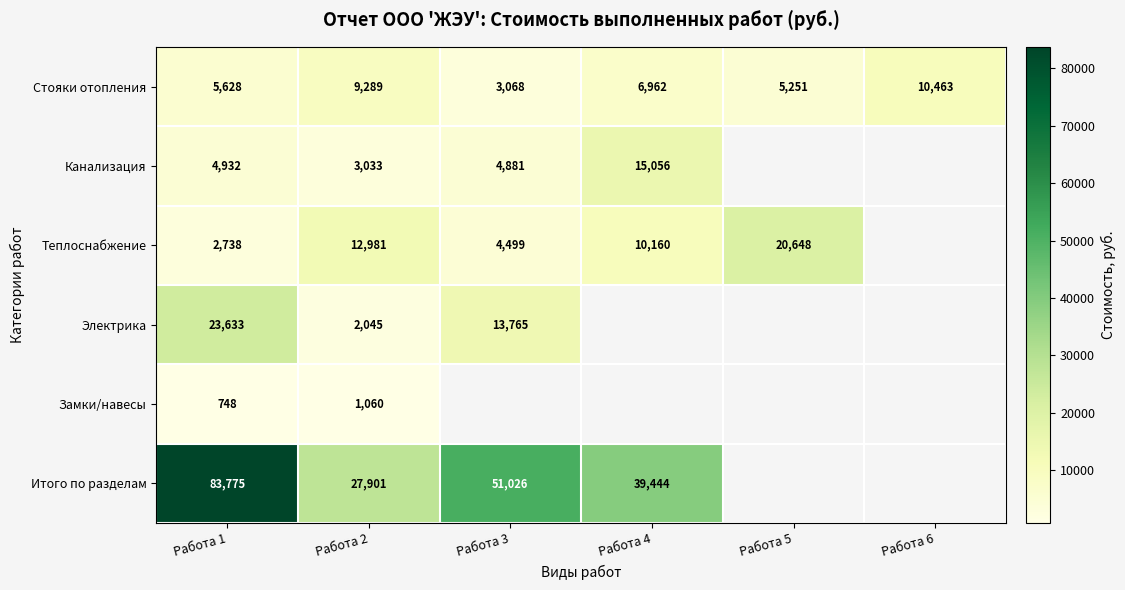

What is the sum of the Стояки отопления values at Работа 3 and Работа 6?

13531